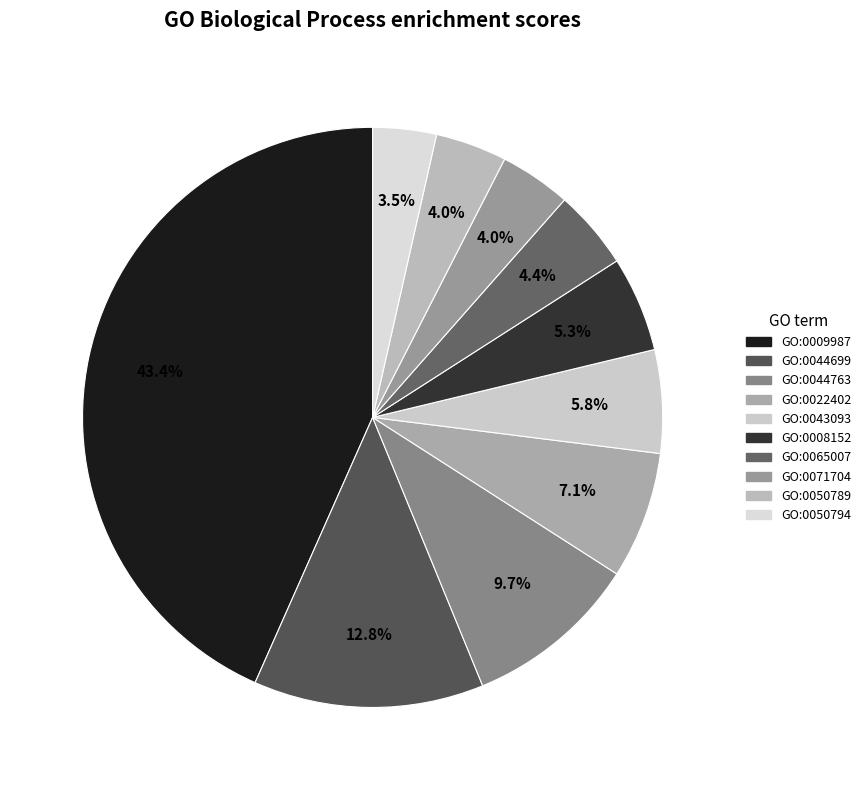

What is the largest slice in the pie chart?

GO:0009987